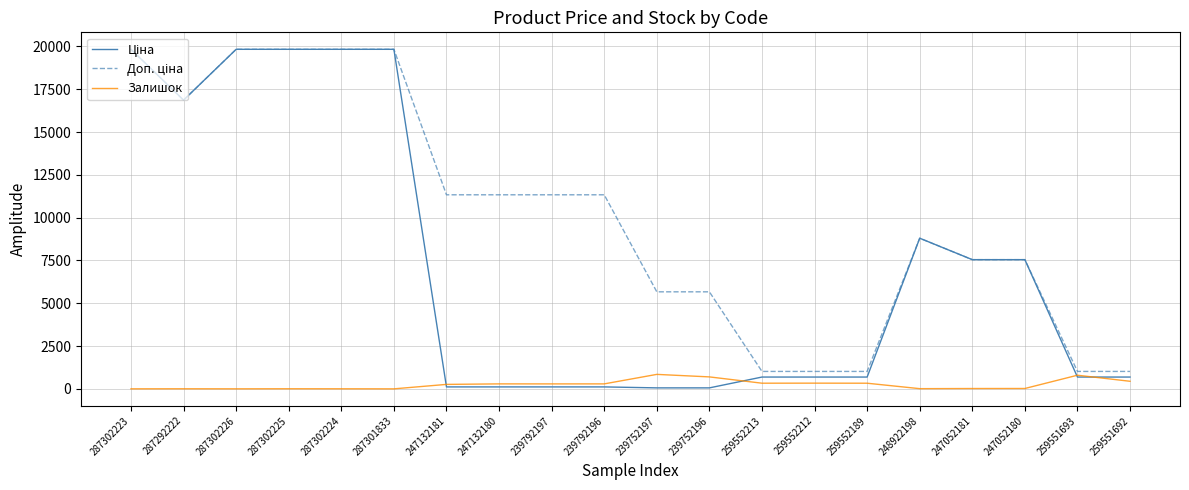

What is the total value across all series at 259551693?

2502.9